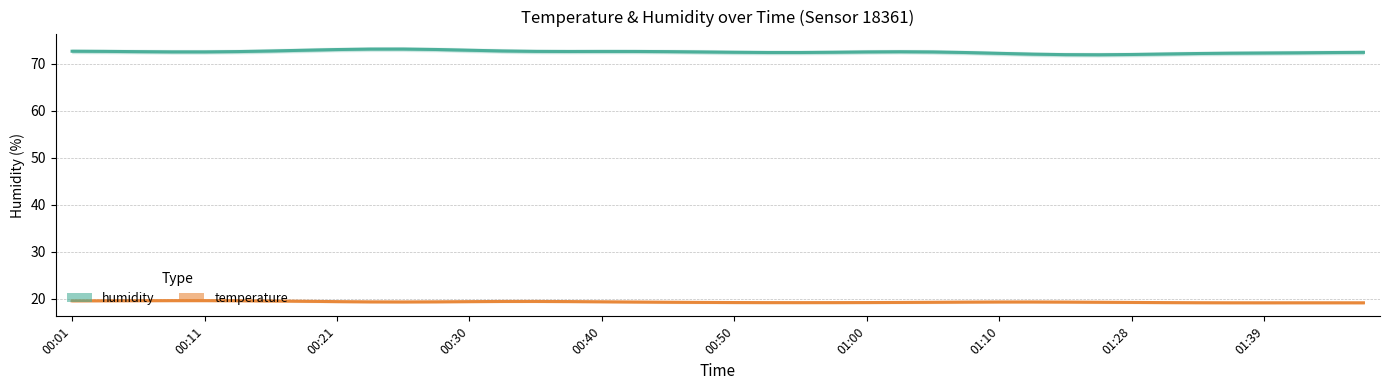

Does the chart display data point markers on the line(s)?

No